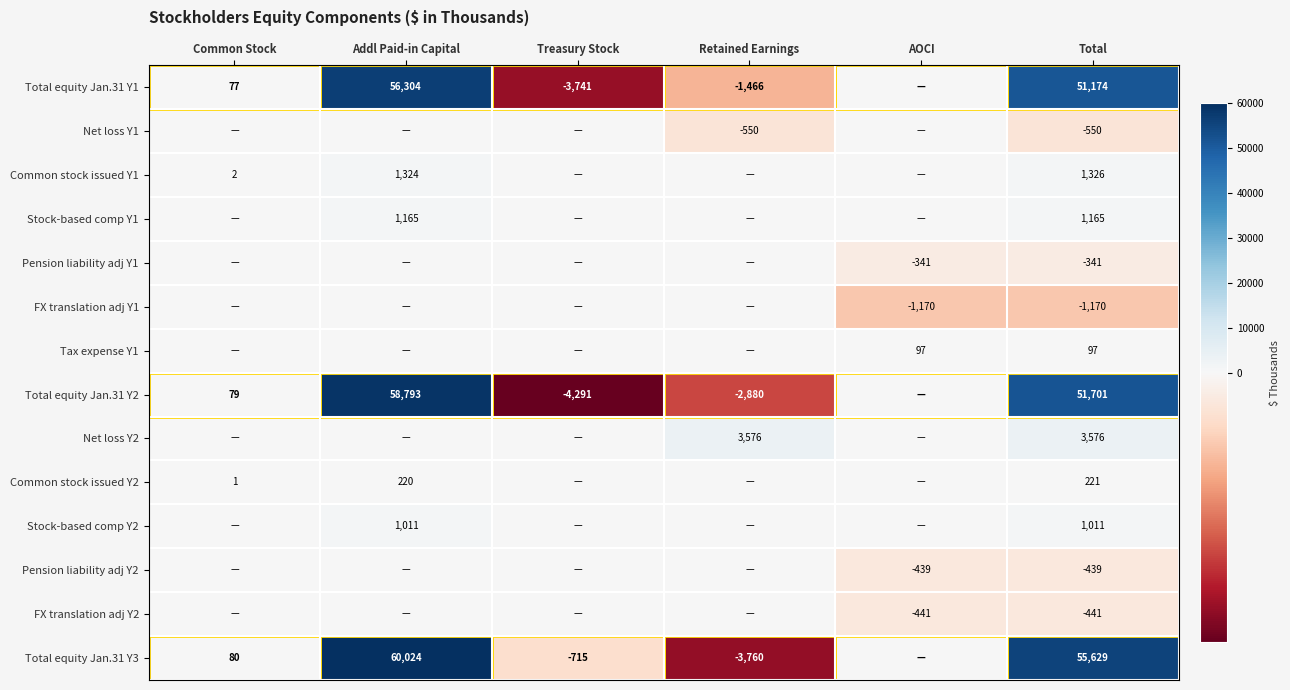

Is the value of Tax expense Y1 at Total greater than the value of Total equity Jan.31 Y3 at Retained Earnings?

Yes